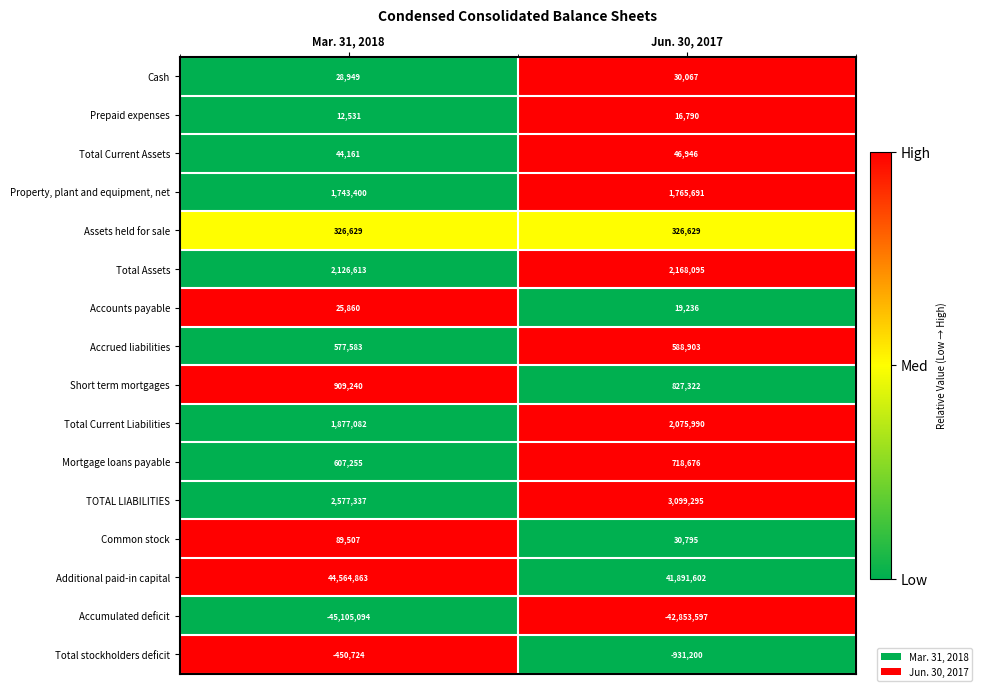

What value does the Additional paid-in capital series have at Mar. 31, 2018, to the nearest 10?

44564860